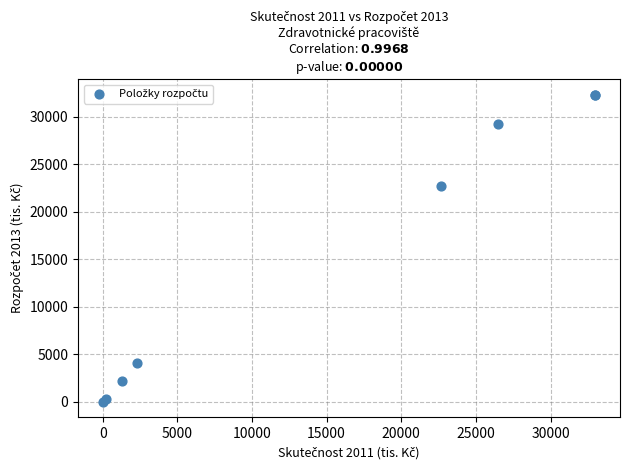

What Y value in the scatter plot is closest to 16170?

22715.0